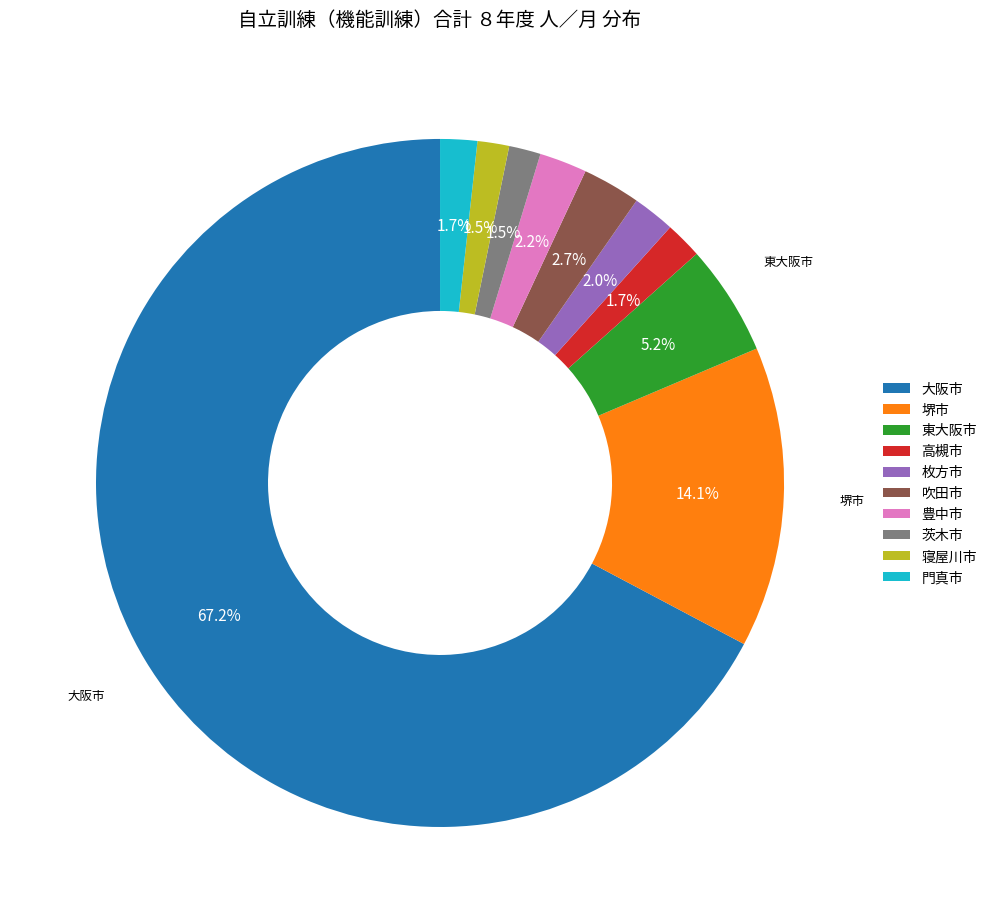

Is it true that 東大阪市 is 5% of the pie?

True